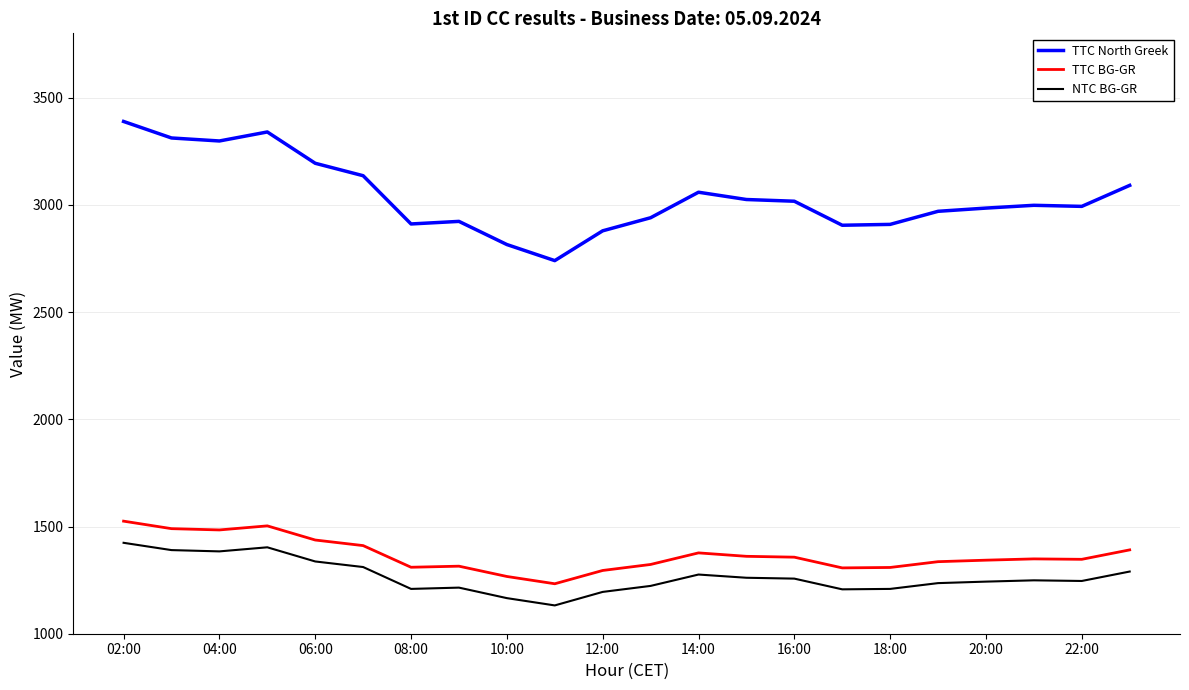

Which series has the largest total across all categories?

TTC North Greek